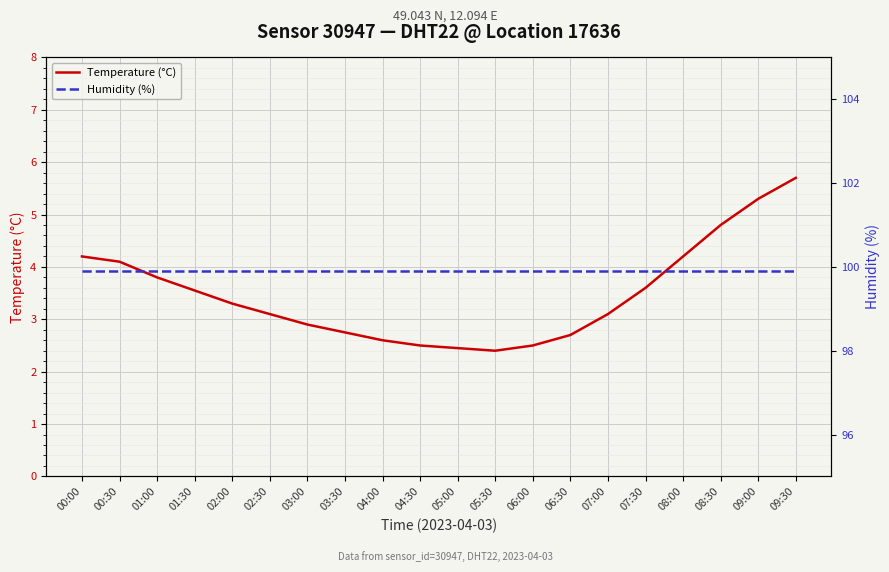

The value of Temperature (°C) at 01:00 is 3.8. True or false?

True